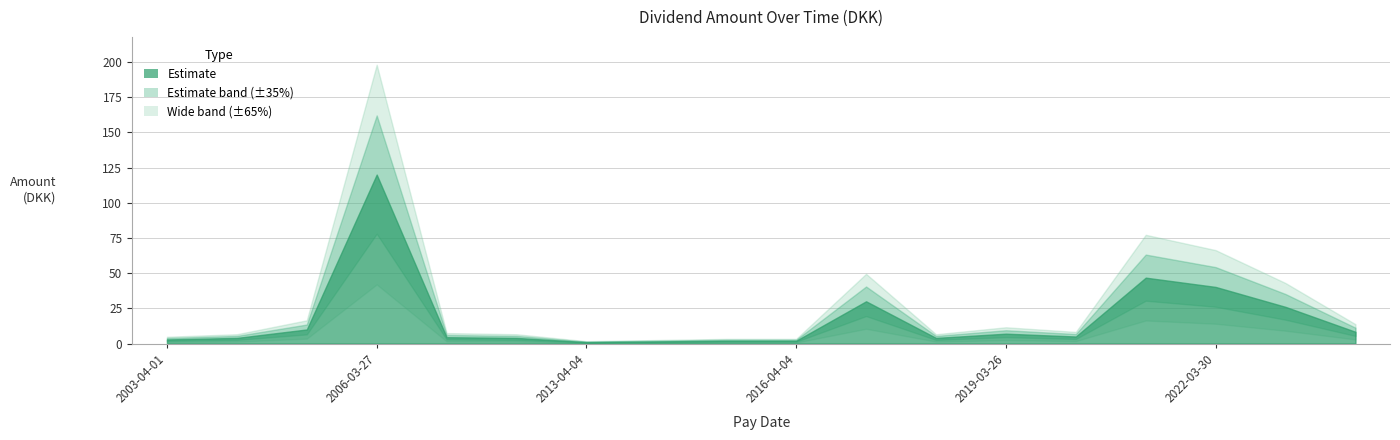

How many lines are shown in the chart?

1